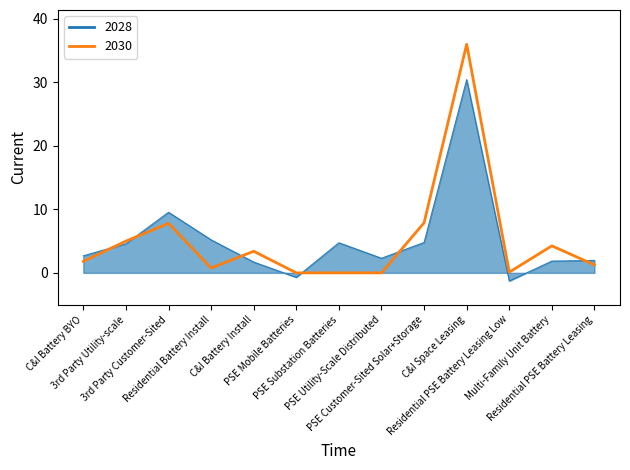

What is the minimum value shown in the chart?

-1.3